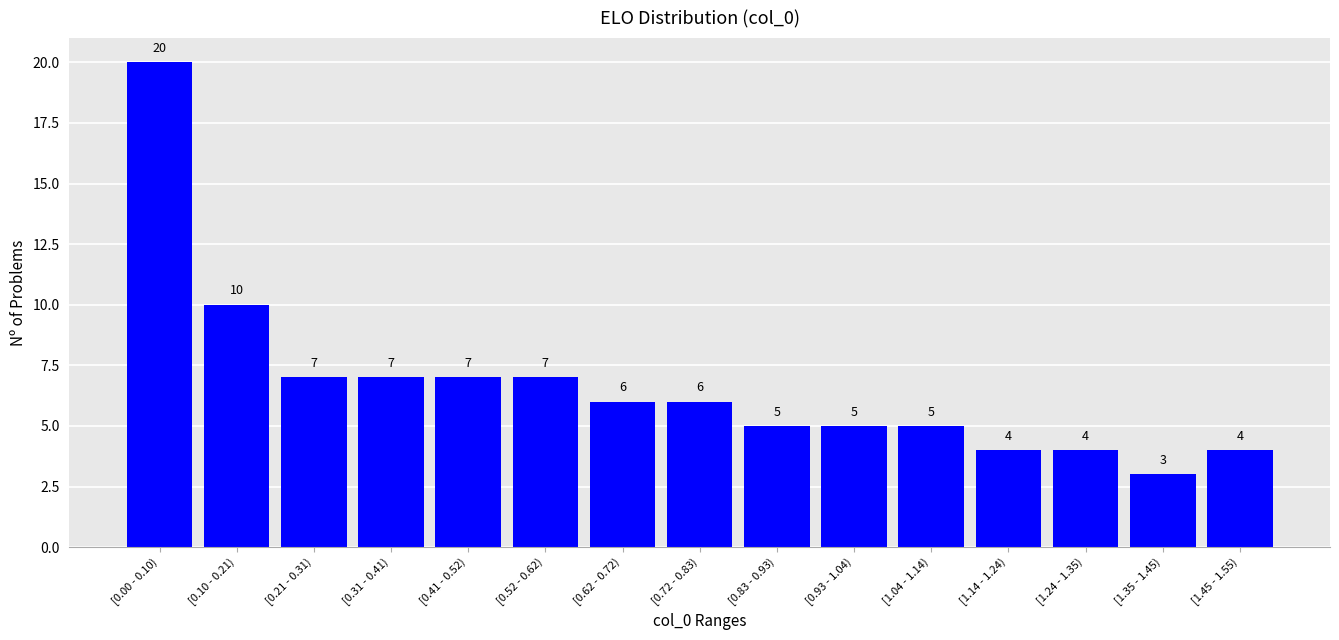

Reading left to right, transcribe all the data shown in this chart.

20	10	7	7	7	7	6	6	5	5	5	4	4	3	4